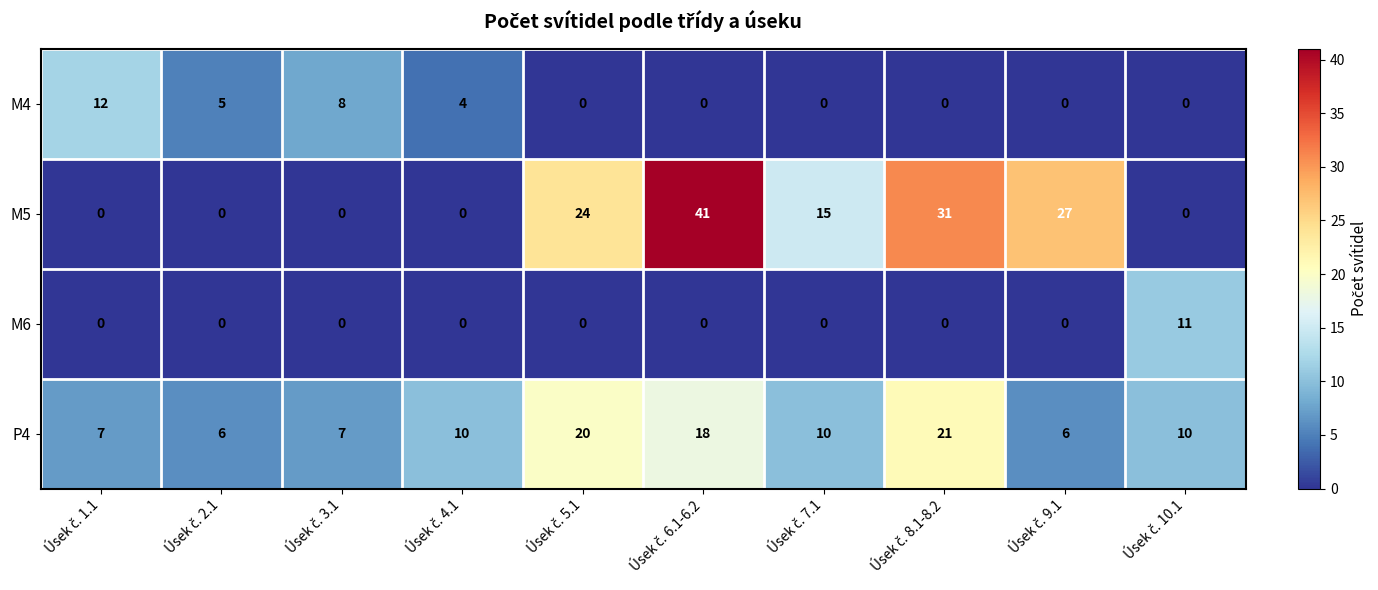

Which series has the widest spread of values?

M5